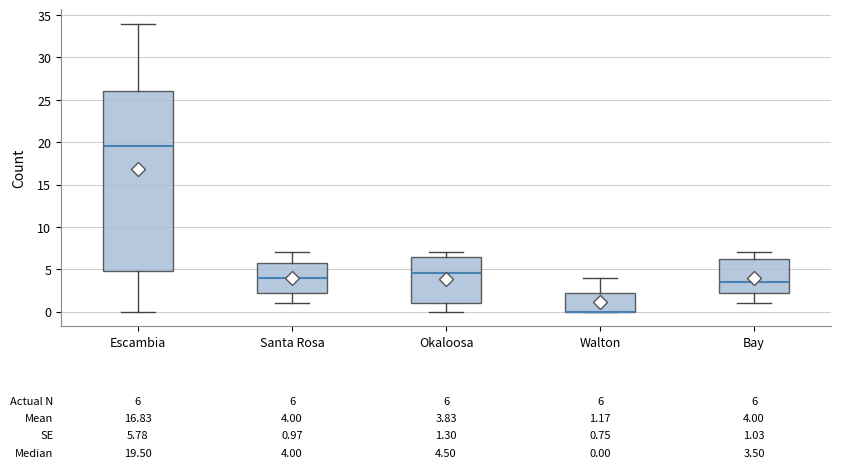

Comparing the boxes themselves (not the whiskers), which one is the tallest?

Escambia